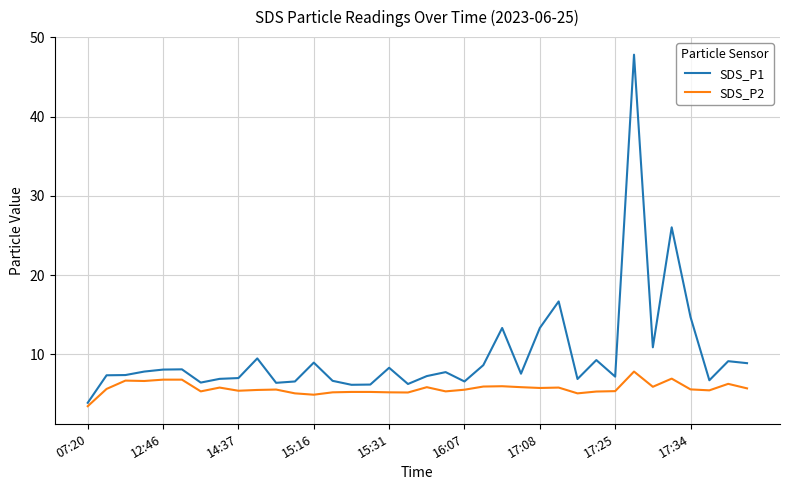

What is the maximum value for SDS_P1?

47.8